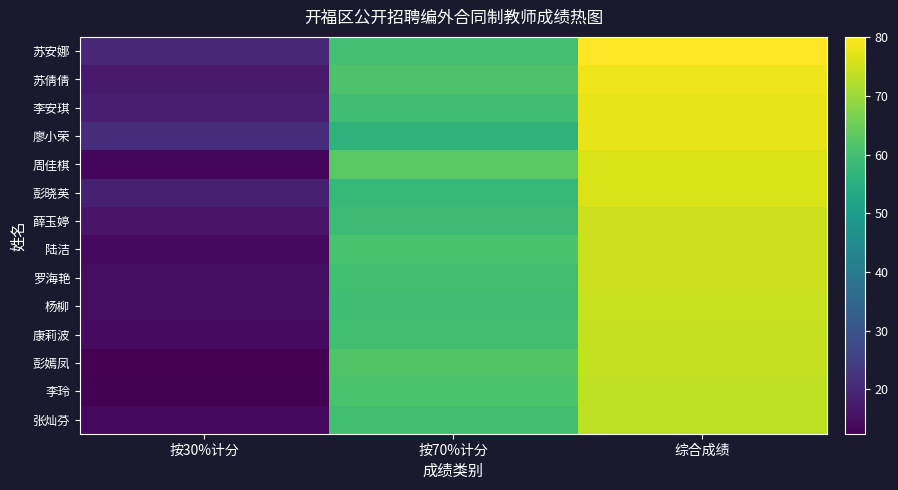

At which category does the chart reach its peak across all series?

综合成绩